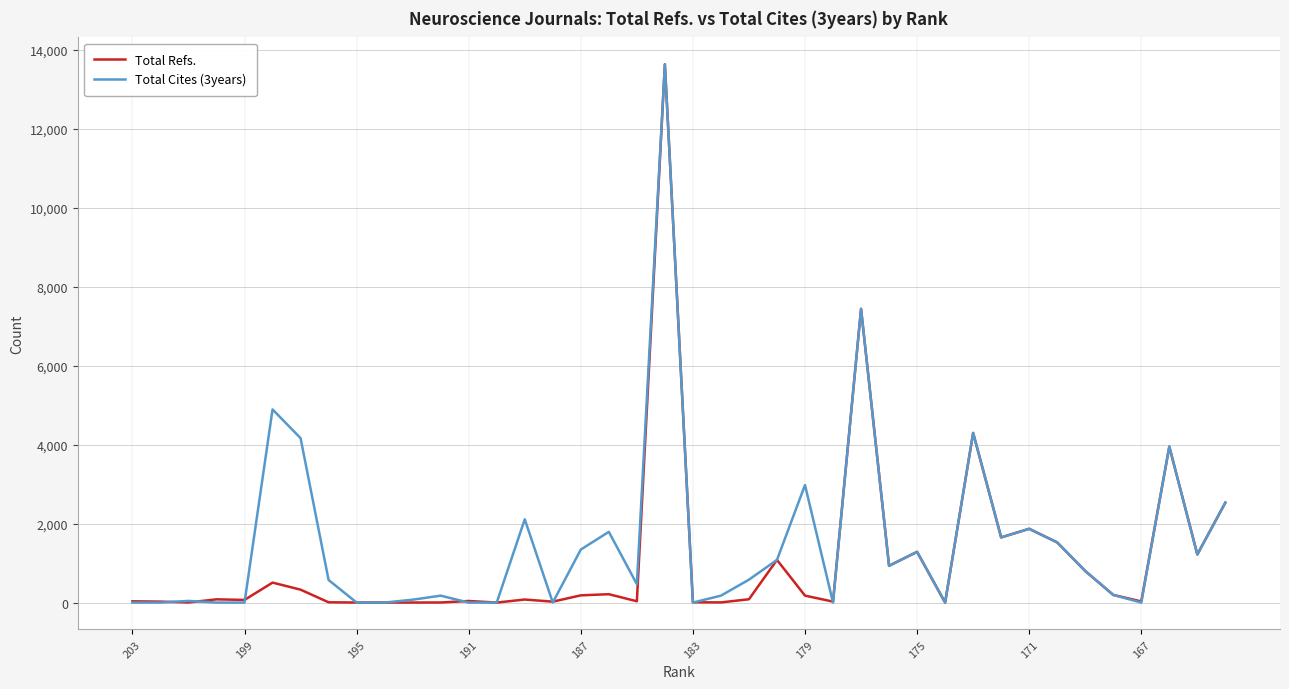

What is the average value of the Total Cites (3years) series?

1545